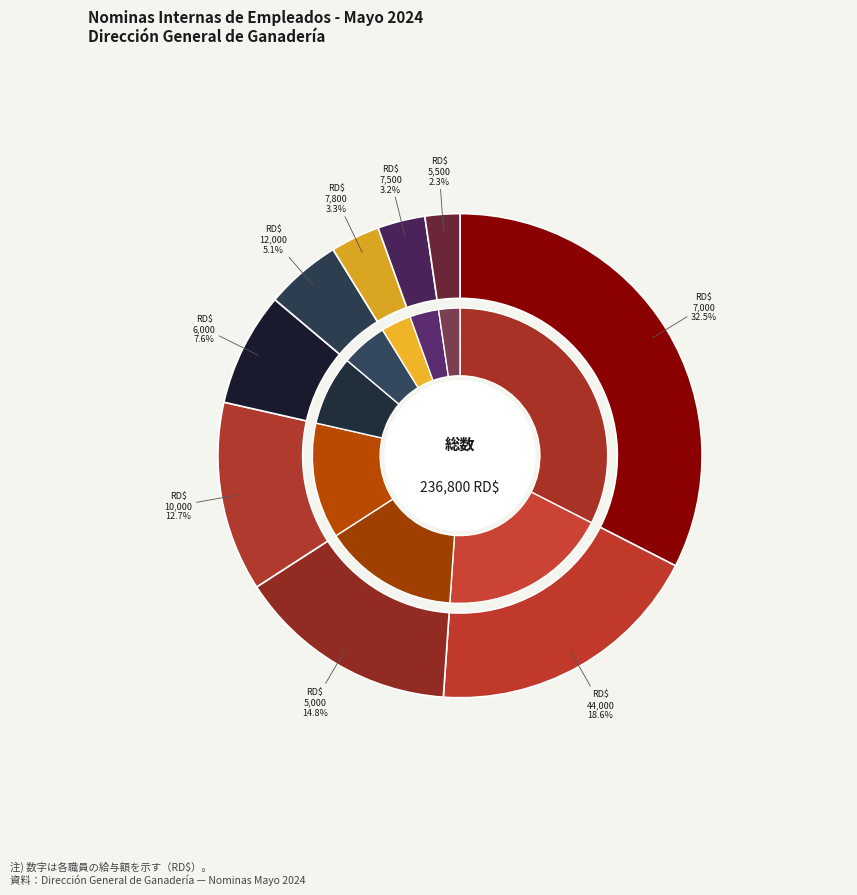

What is the largest slice in the pie chart?

EDUARD NICOLAS FELIZ JOSE